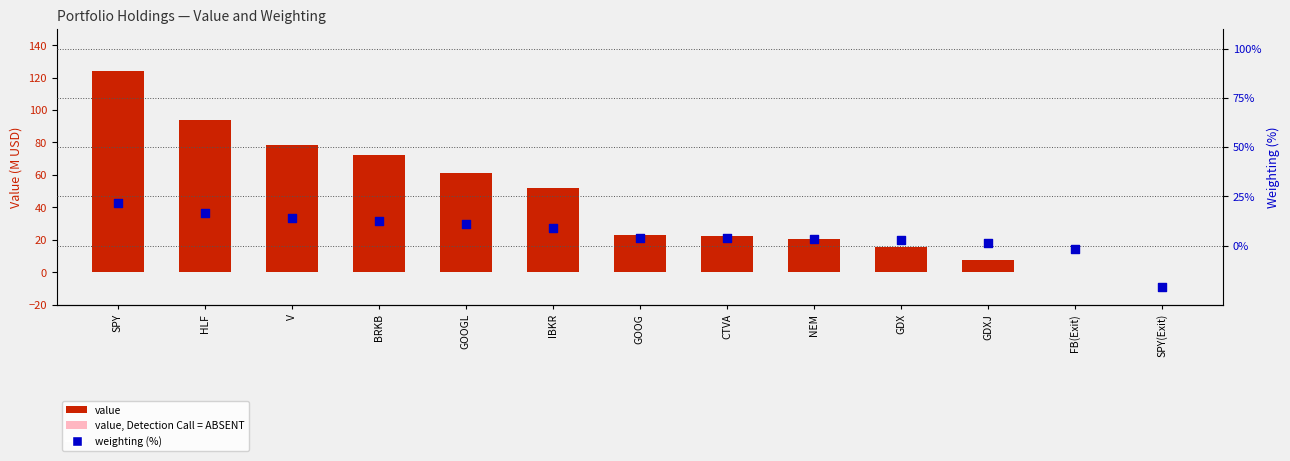

At how many categories does at least one series exceed 38?

6